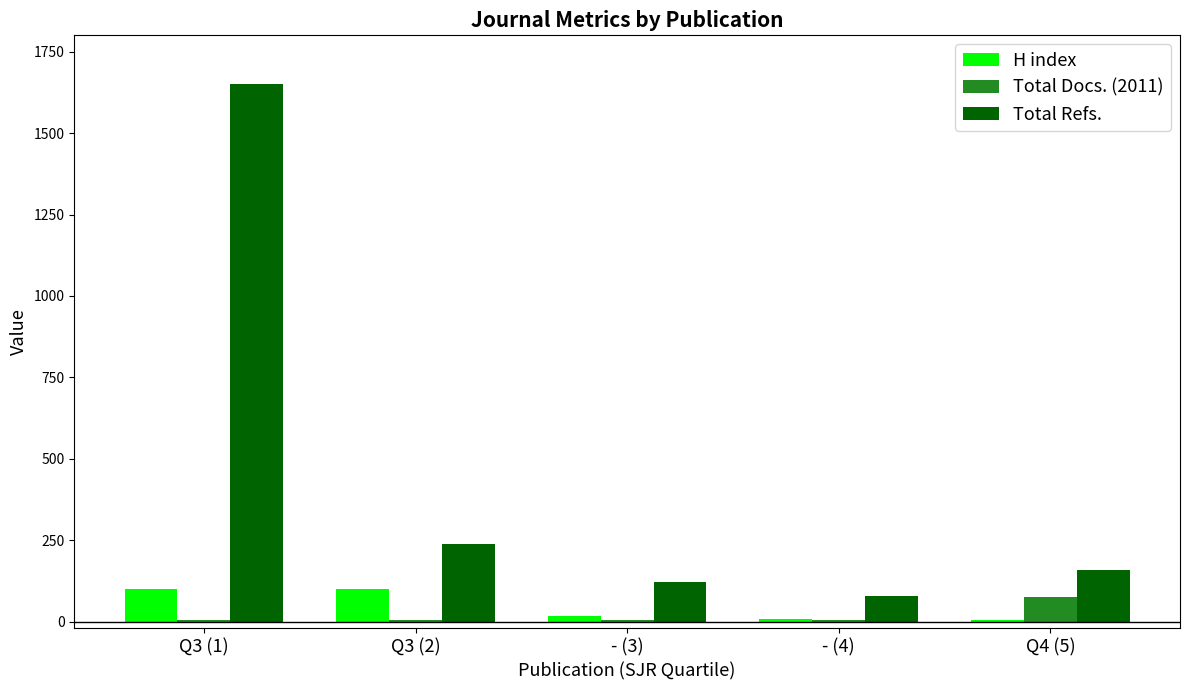

At which category does the chart reach its peak across all series?

Q3 (1)